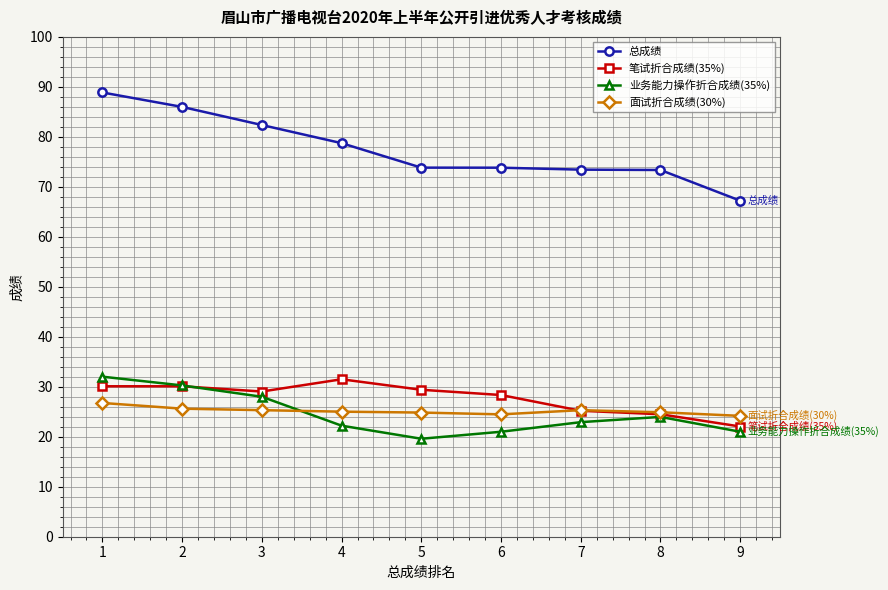

The value of 笔试折合成绩(35%) at 8 is 11.5. True or false?

False